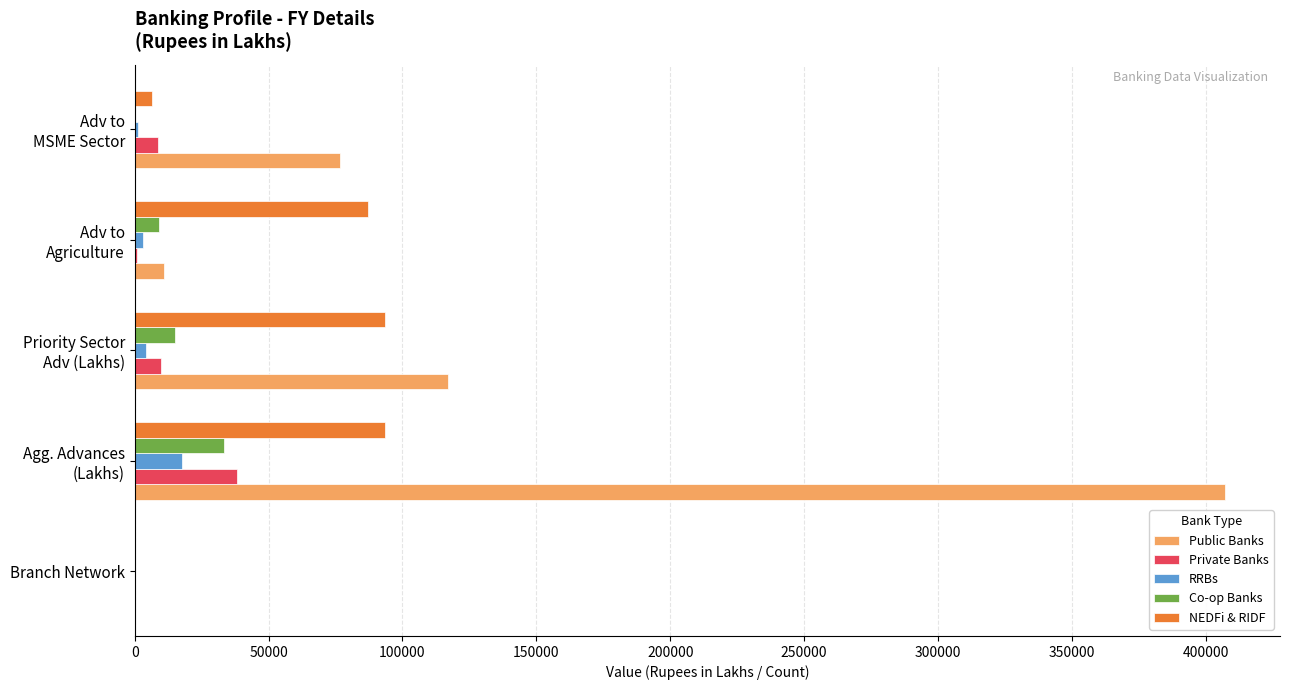

What is the maximum value shown in the chart?

407370.0